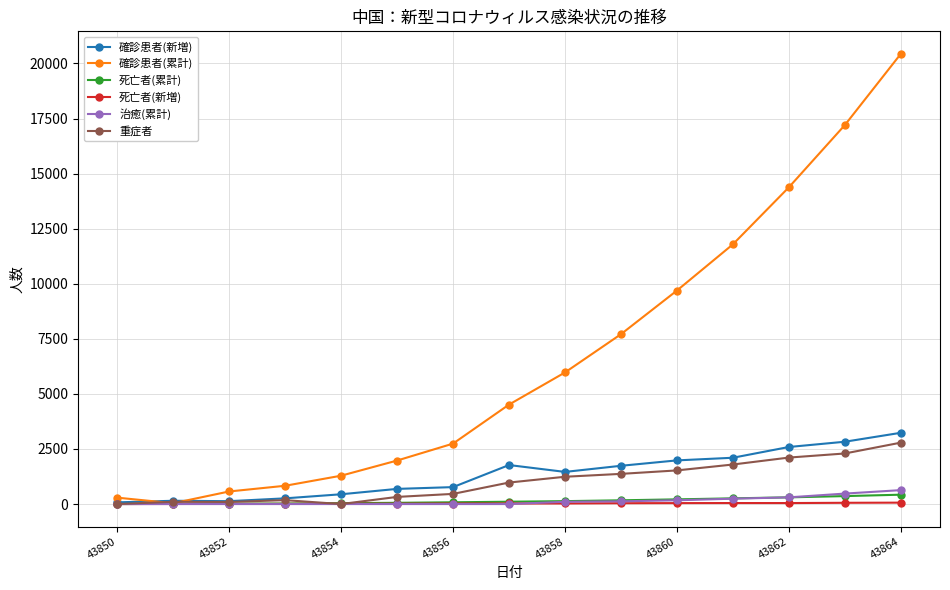

Which series has the widest spread of values?

確診患者(累計)